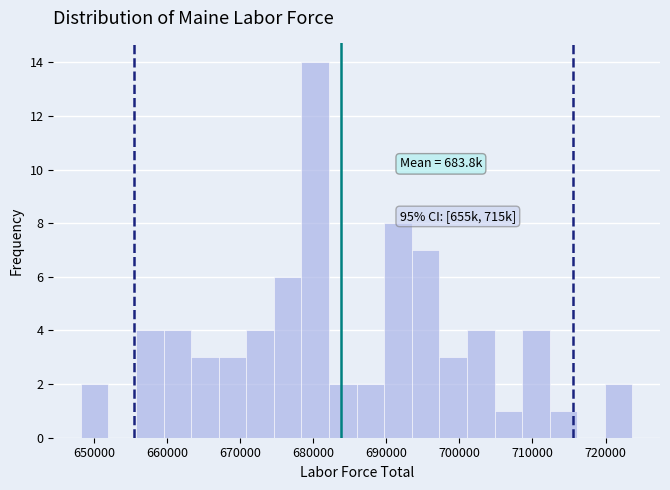

Read against the x-axis, roughly where is the centre of the tallest bar?

680000